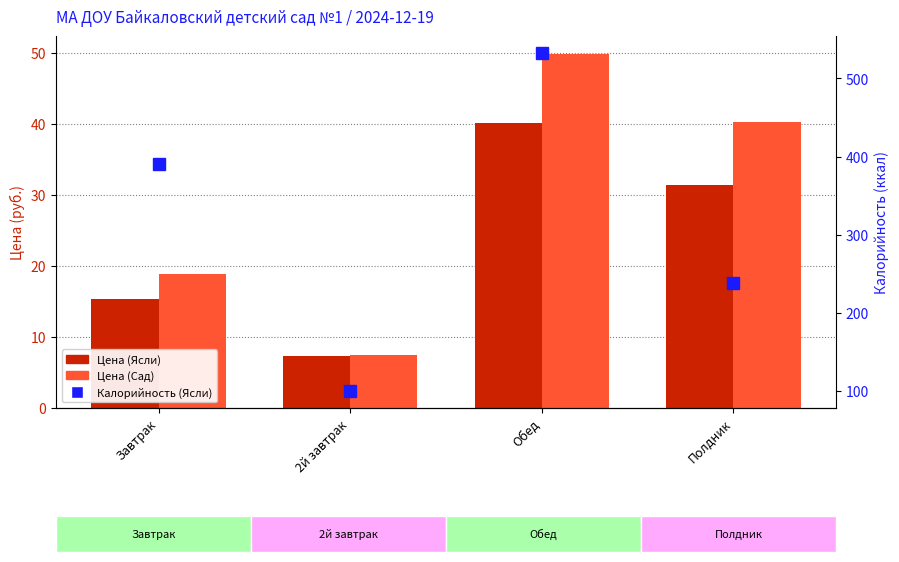

Is the value of Цена (Ясли) at 2й завтрак greater than the value of Цена (Сад) at 2й завтрак?

No